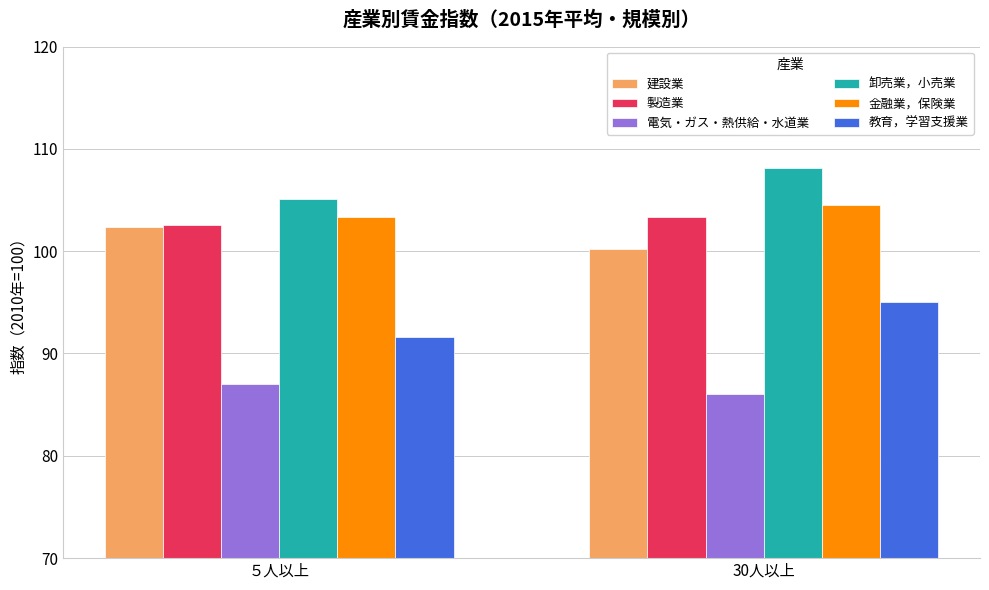

Which series has the widest spread of values?

教育，学習支援業